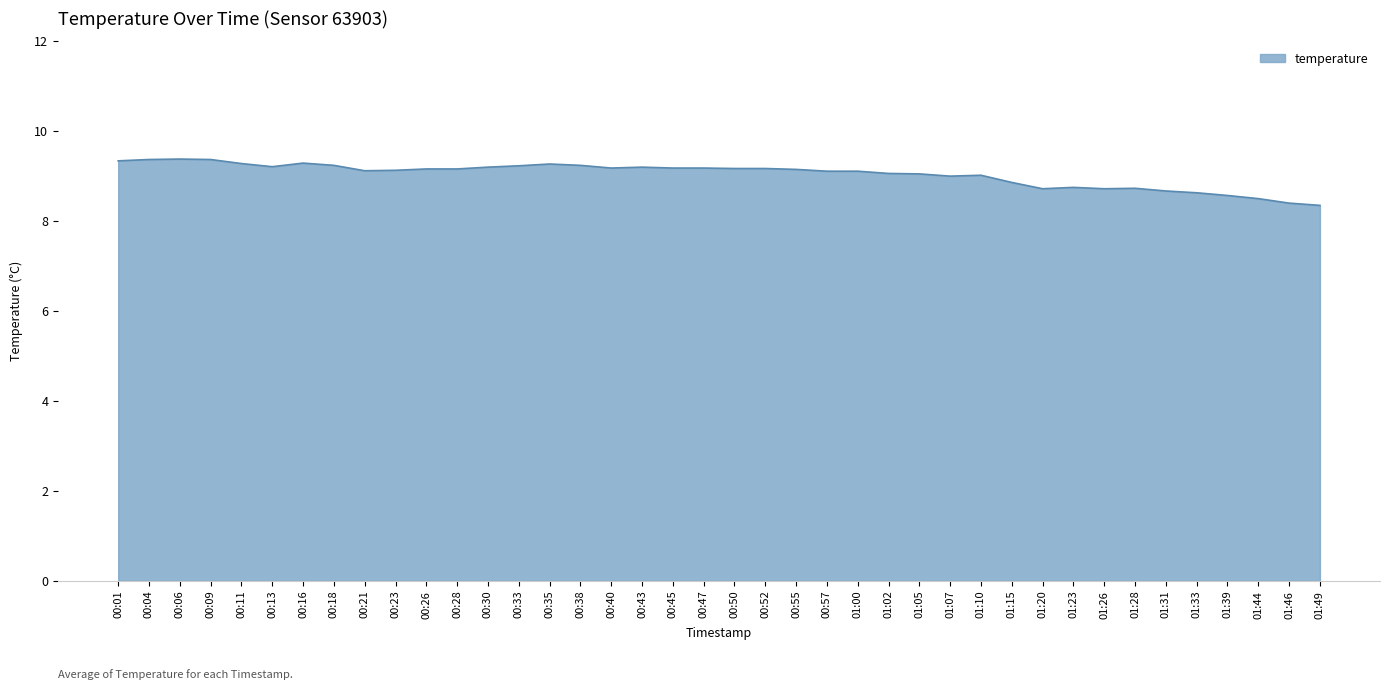

What is the average value?

9.0